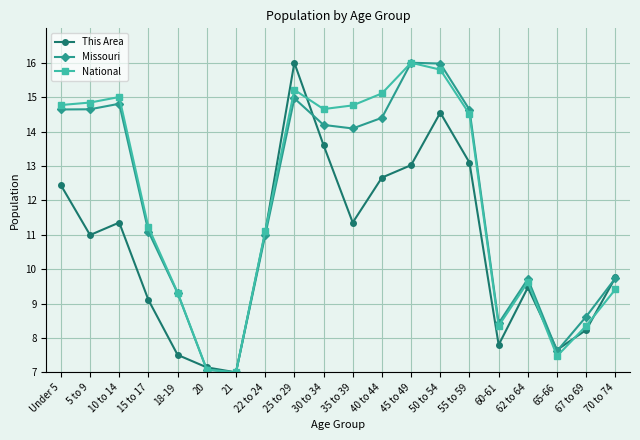

The value of National at 60-61 is 13.0. True or false?

False